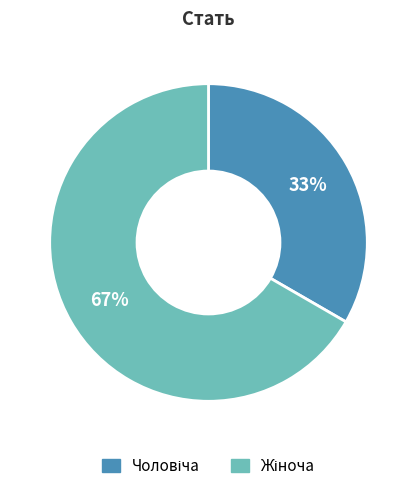

Is there a majority slice in this chart?

Yes